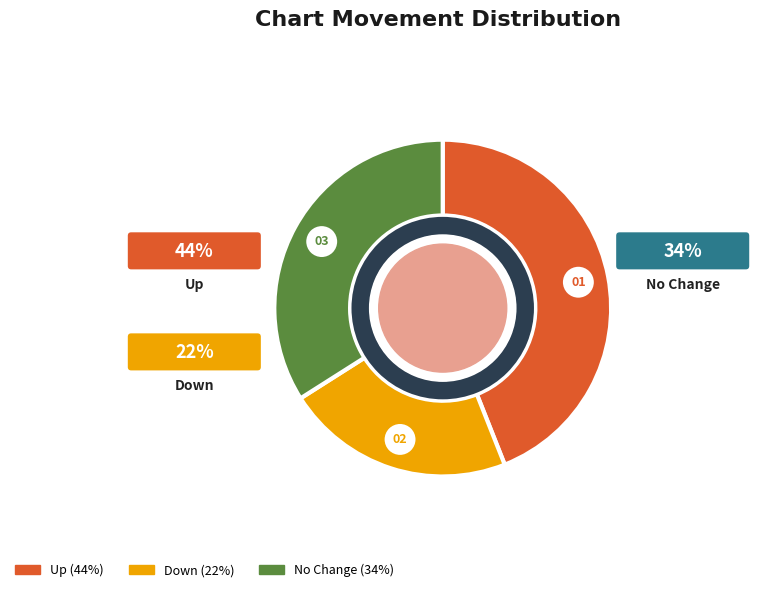

What is the smallest slice in the pie chart?

down